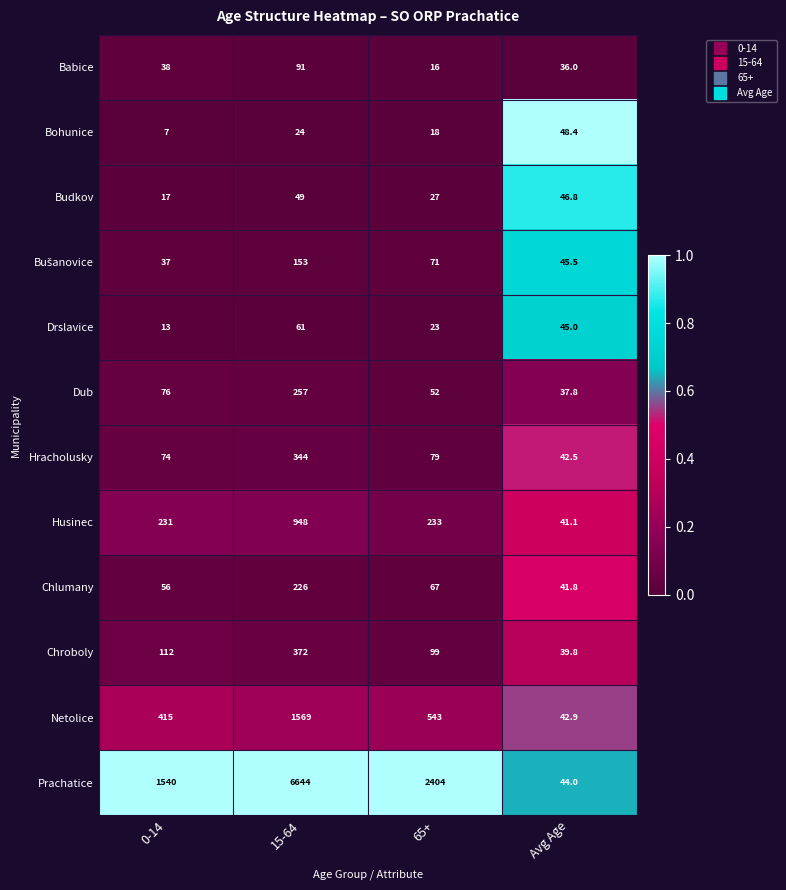

Where does the Chlumany series first go above 67?

15-64